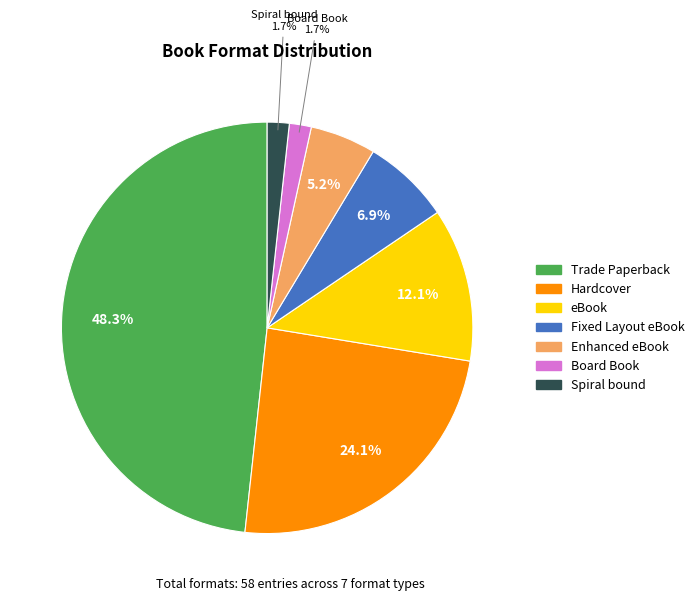

Count the number of slices in the pie.

7